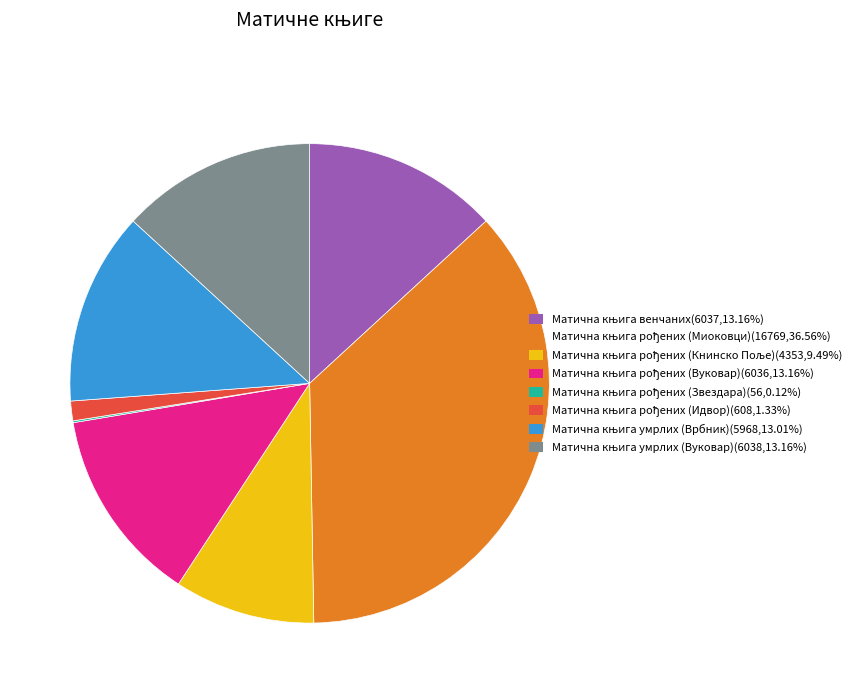

Is there a majority slice in this chart?

No